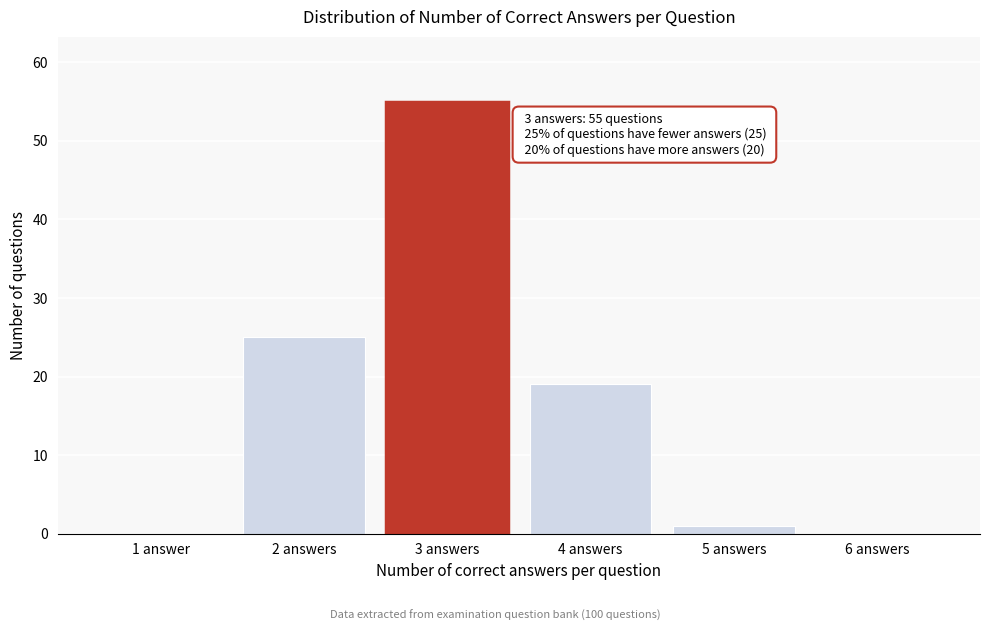

Reading right to left, extract all data points from this chart.

6 answers=0	5 answers=1	4 answers=19	3 answers=55	2 answers=25	1 answer=0